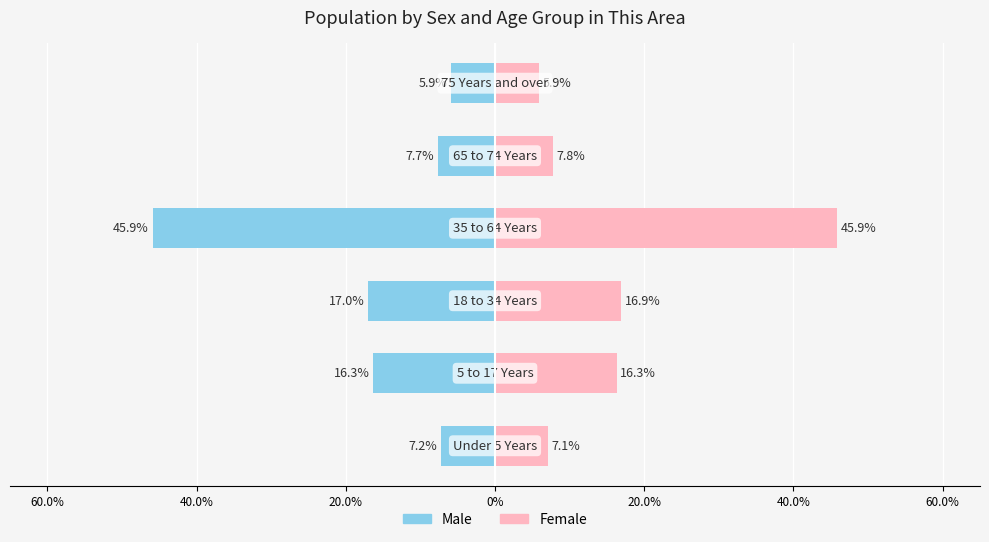

Between 40.0% and 20.0%, which series saw the biggest shift?

Male